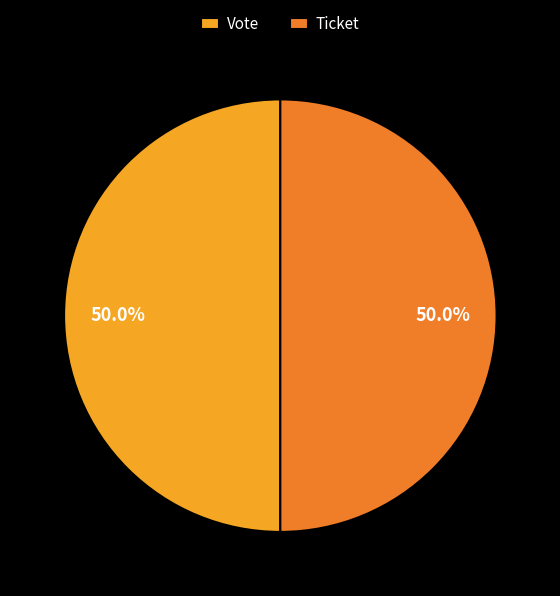

Do Vote and Ticket together represent more than half of the pie?

Yes